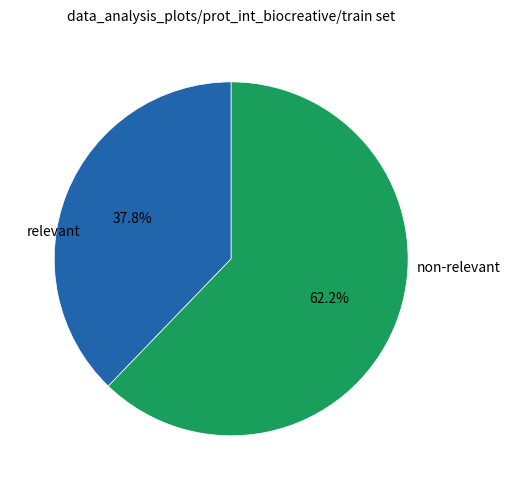

What is the majority slice?

non-relevant